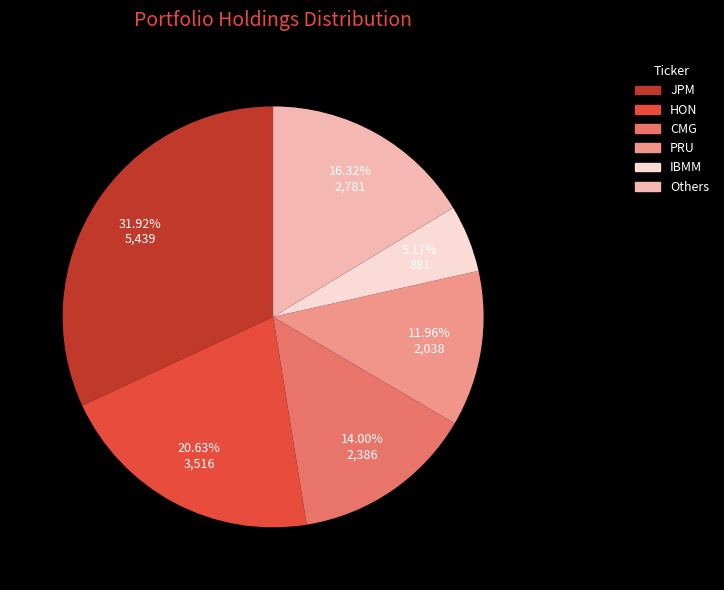

Does any single category account for the majority?

No